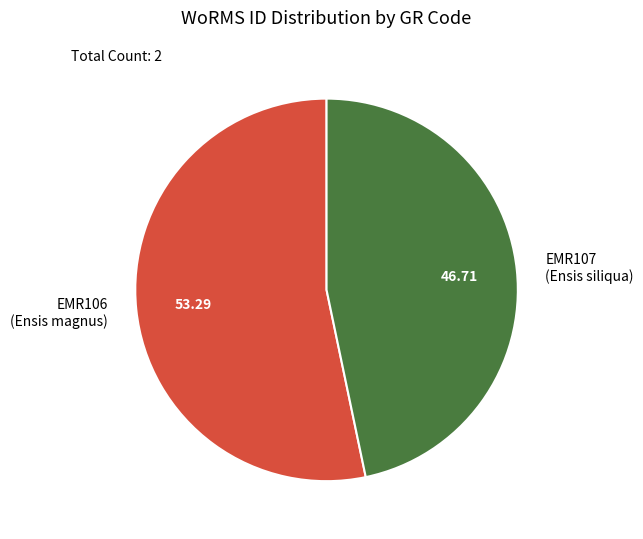

Which category has the smallest portion of the pie?

EMR107 (Ensis siliqua)